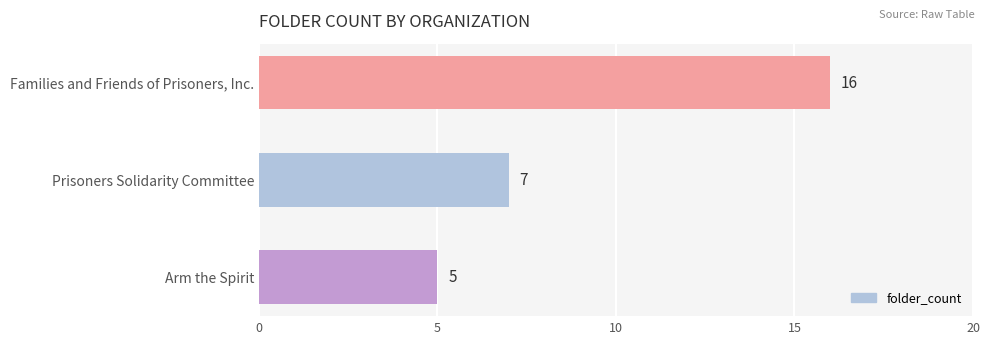

Reading bottom to top, what are all the values shown in this chart?

5	7	16